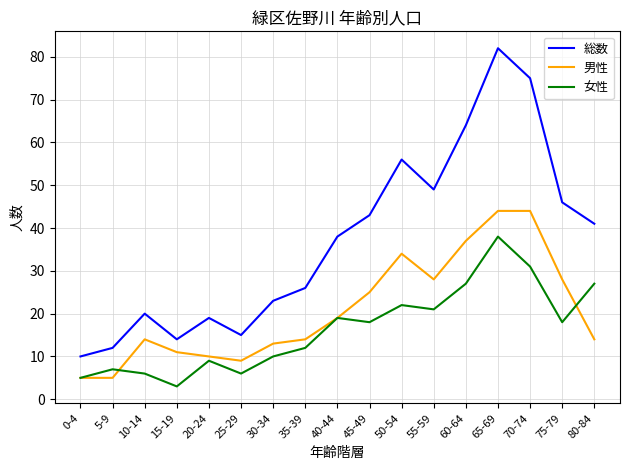

Which series has the largest range (max minus min)?

総数